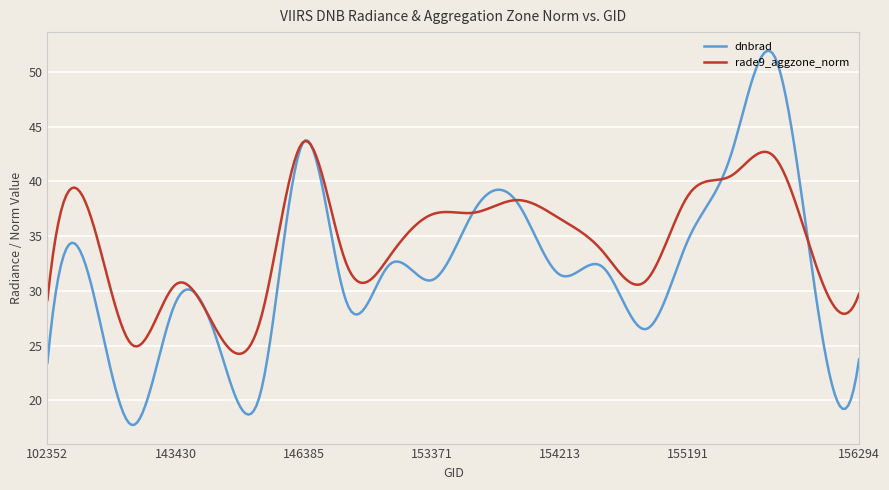

Which series has the widest spread of values?

dnbrad